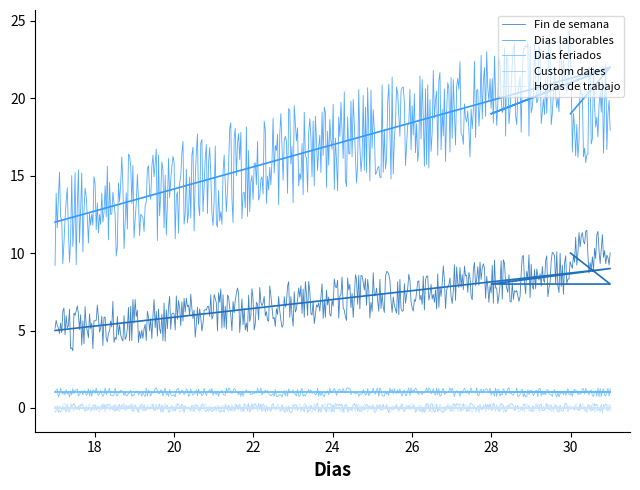

What is the value of the Dias feriados point at the 5th from the left?

1